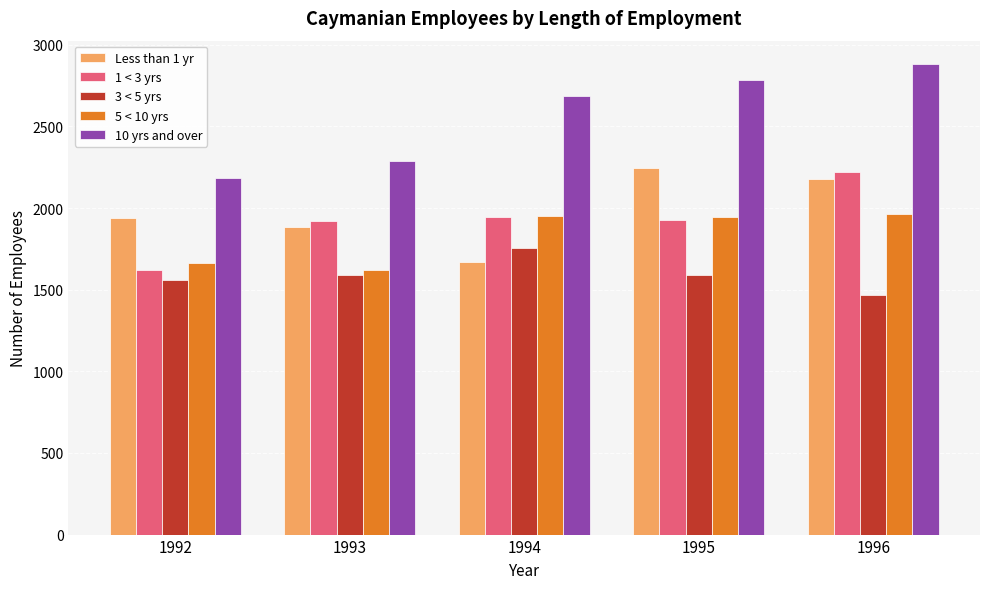

At which label does 10 yrs and over reach its peak?

1996